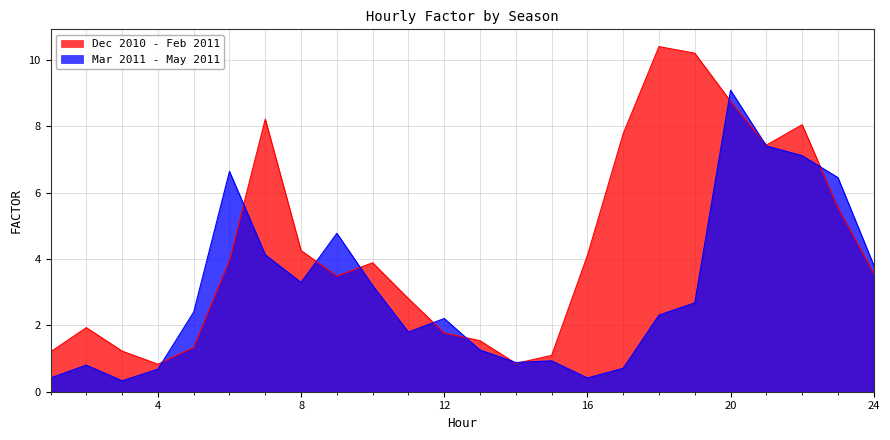

True or false: Mar 2011 - May 2011 and Dec 2010 - Feb 2011 intersect in this chart.

True